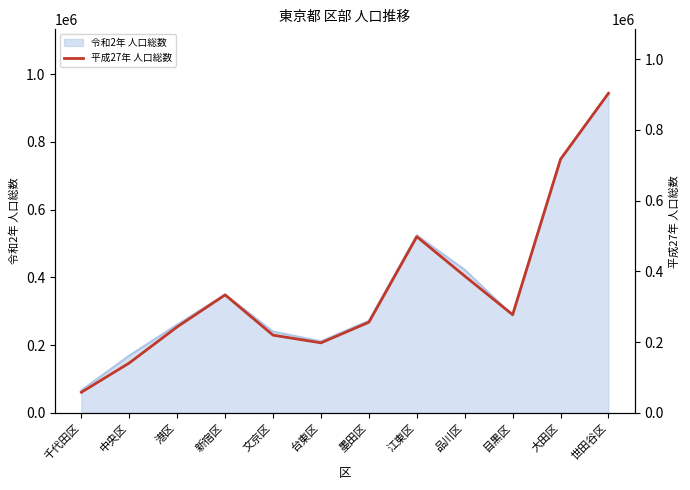

What is the change in value from 中央区 to 文京区?

+78541